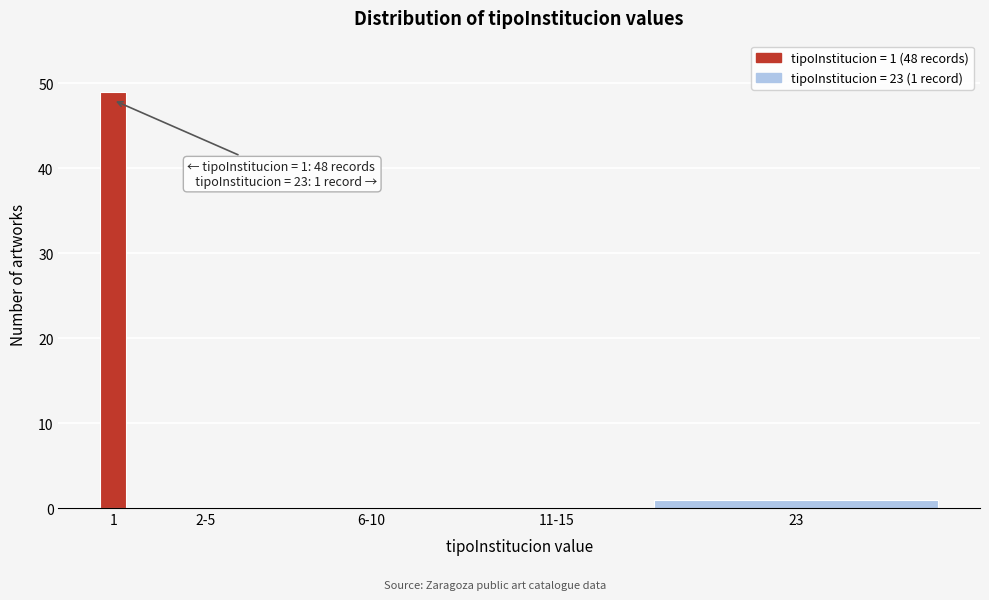

Reading left to right, extract all data points from this chart.

1=49	2-5=0	6-10=0	11-15=0	23=1